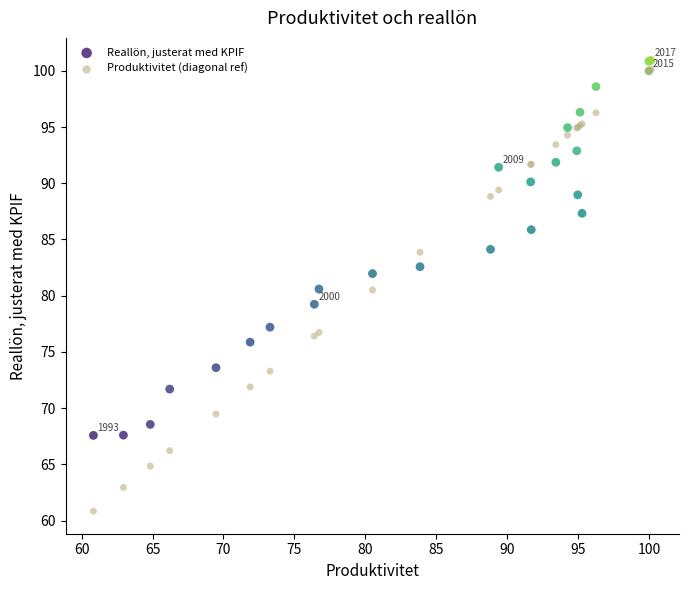

What are all the series names shown in the legend?

Reallön, justerat med KPIF, Produktivitet (diagonal ref)